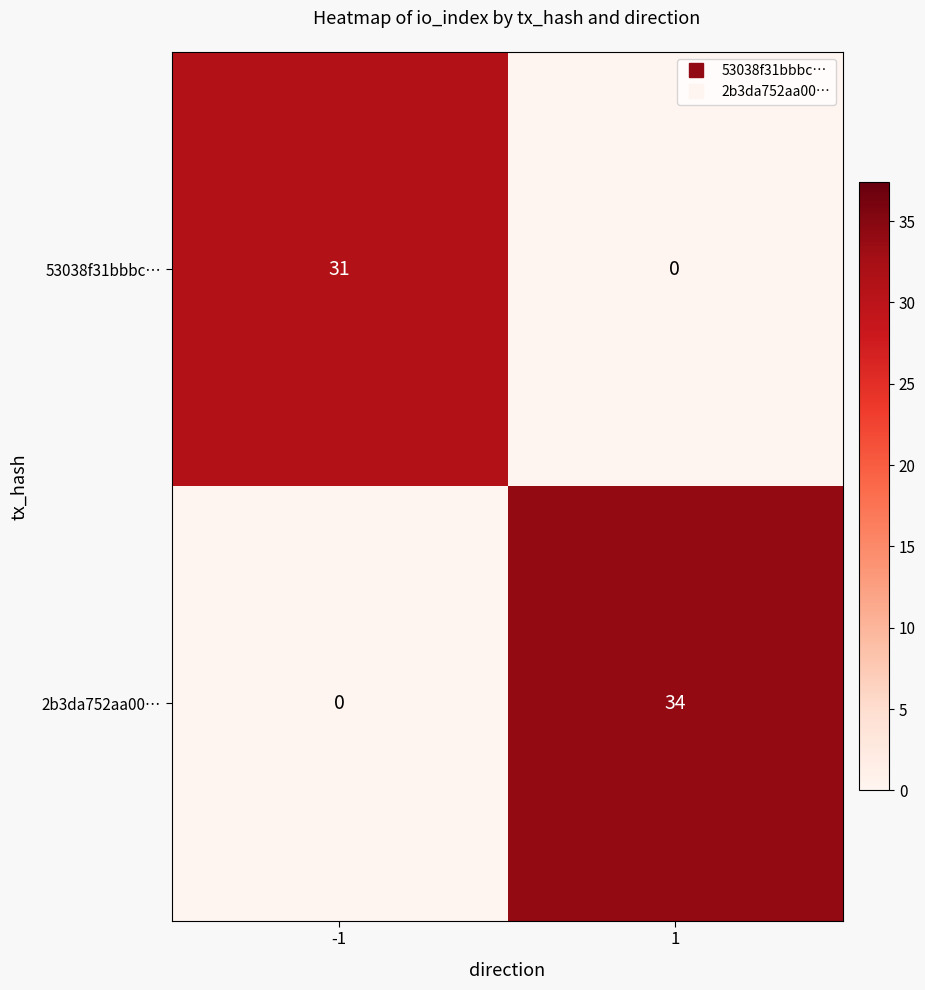

Which label corresponds to the largest value in the chart?

1